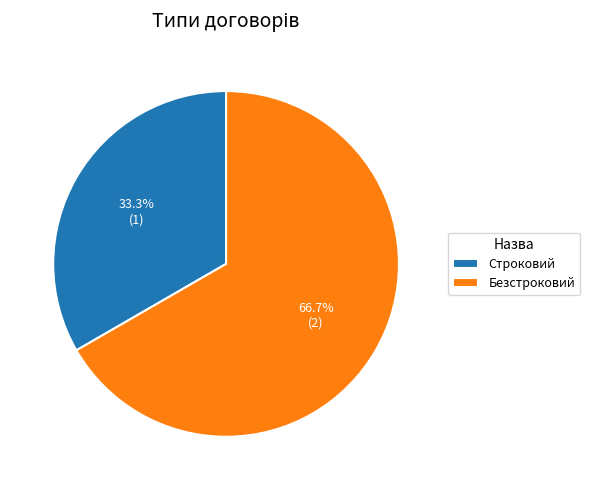

To the nearest percent, what is the average slice percentage?

50%